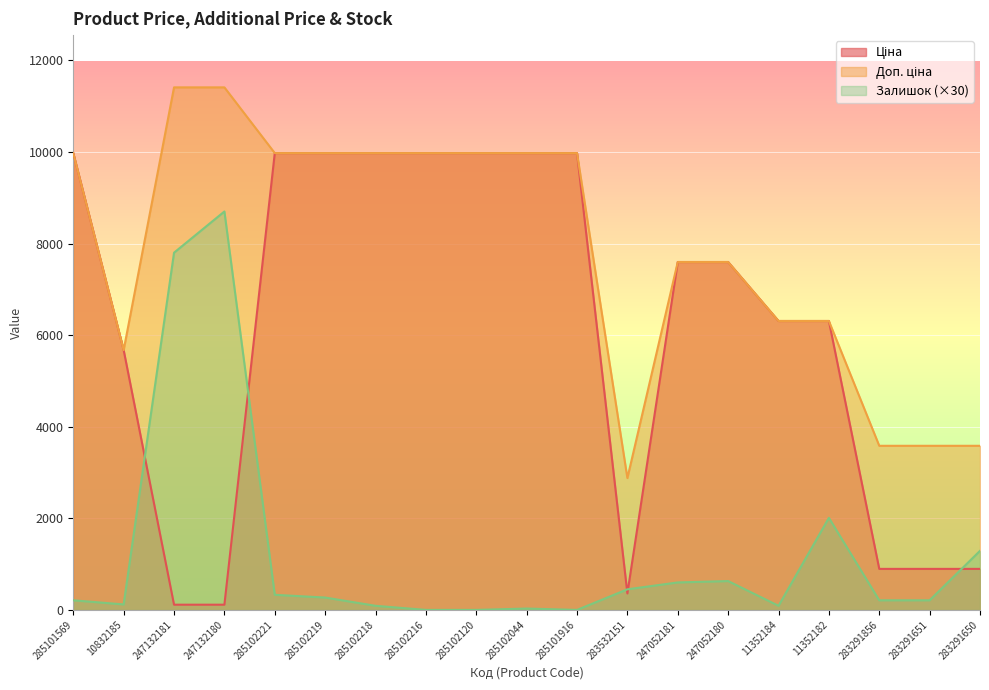

List the labels in order of Ціна value, smallest first.

247132181, 247132180, 283532151, 283291856, 283291651, 283291650, 10832185, 11352184, 11352182, 247052181, 247052180, 285101569, 285102221, 285102219, 285102218, 285102216, 285102120, 285102044, 285101916